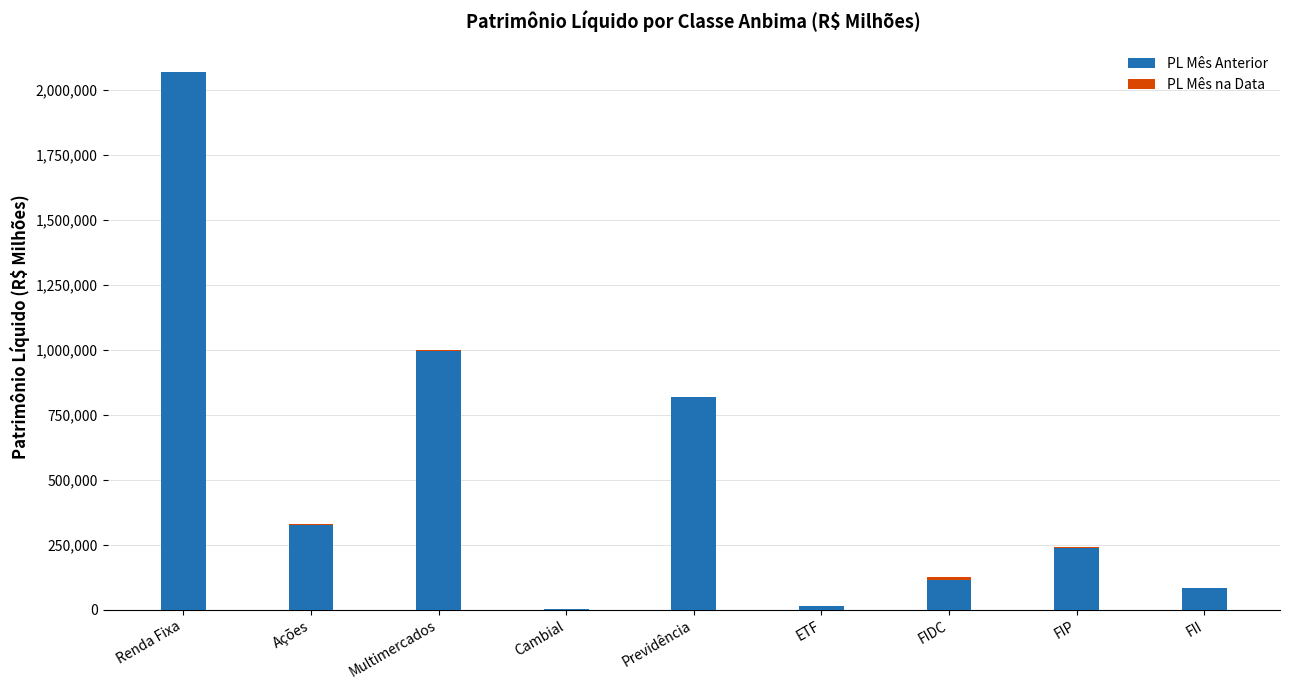

What is the total value across all series at FIP?

238829.4